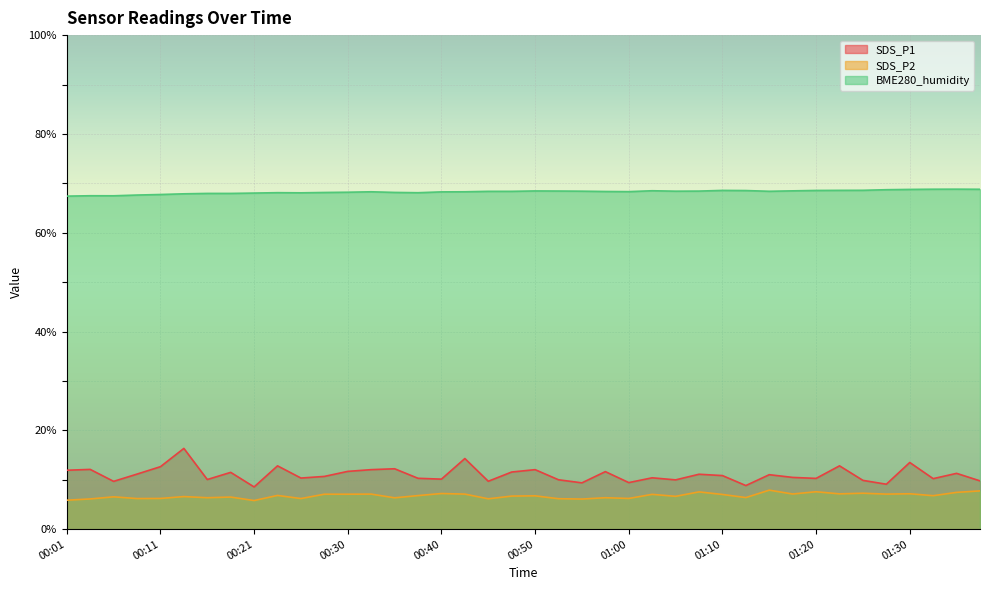

True or false: SDS_P1 has more than 1 points higher than both neighbors.

True